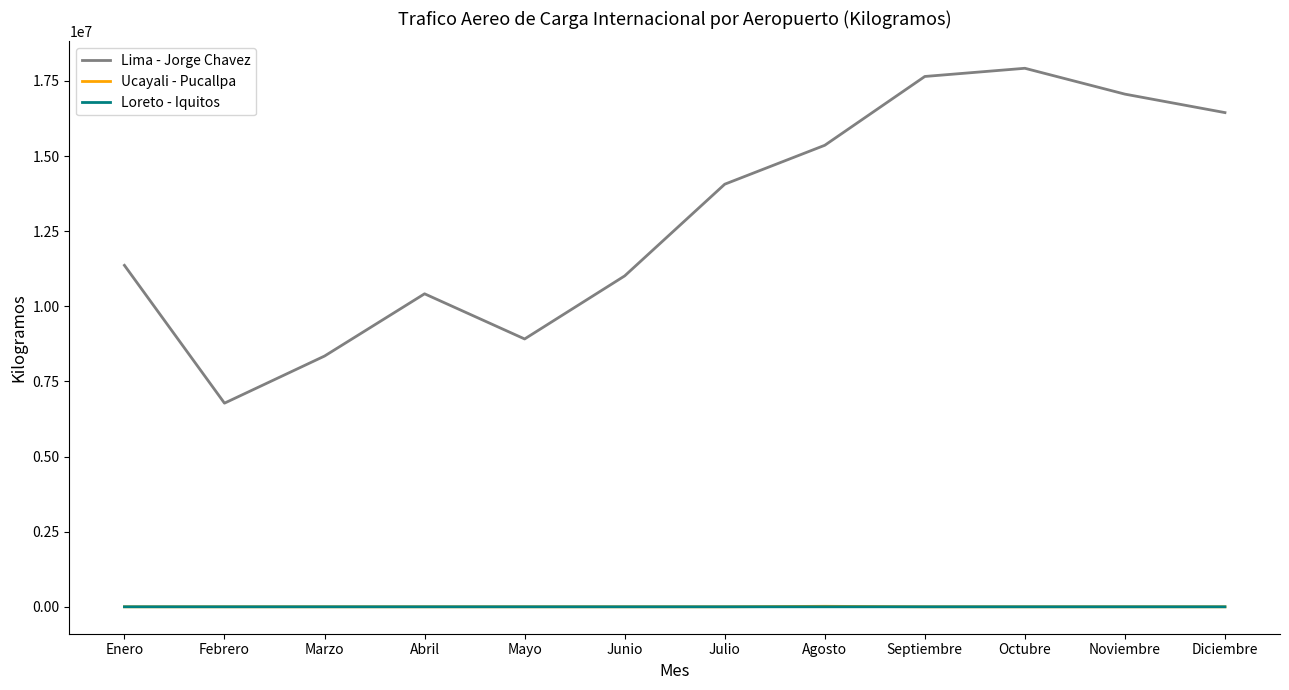

The Lima - Jorge Chavez series shows 6334342 at Enero. True or false?

False